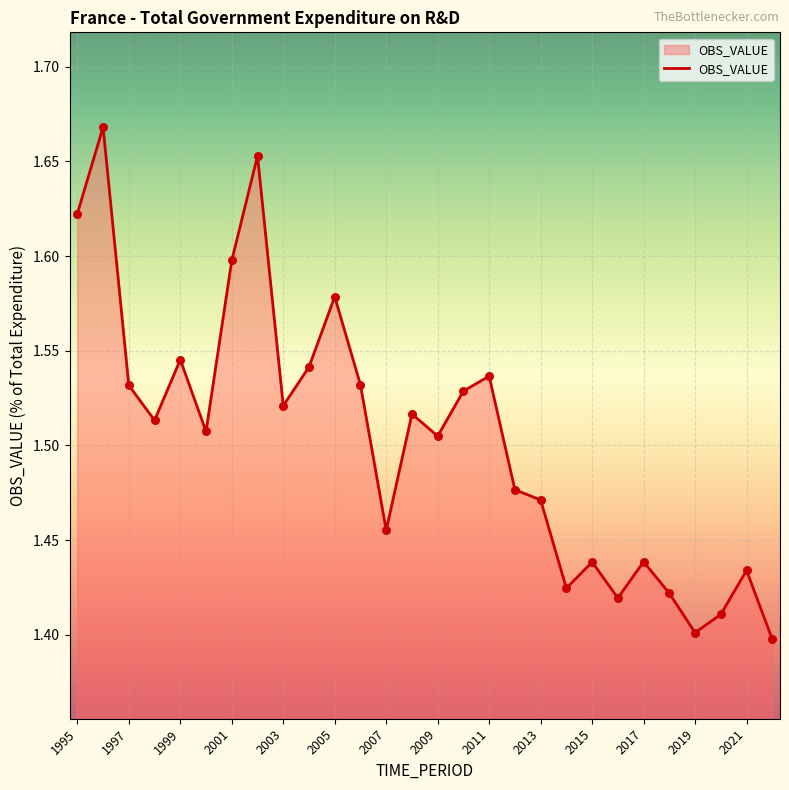

What is the difference between the maximum and minimum values?

0.3